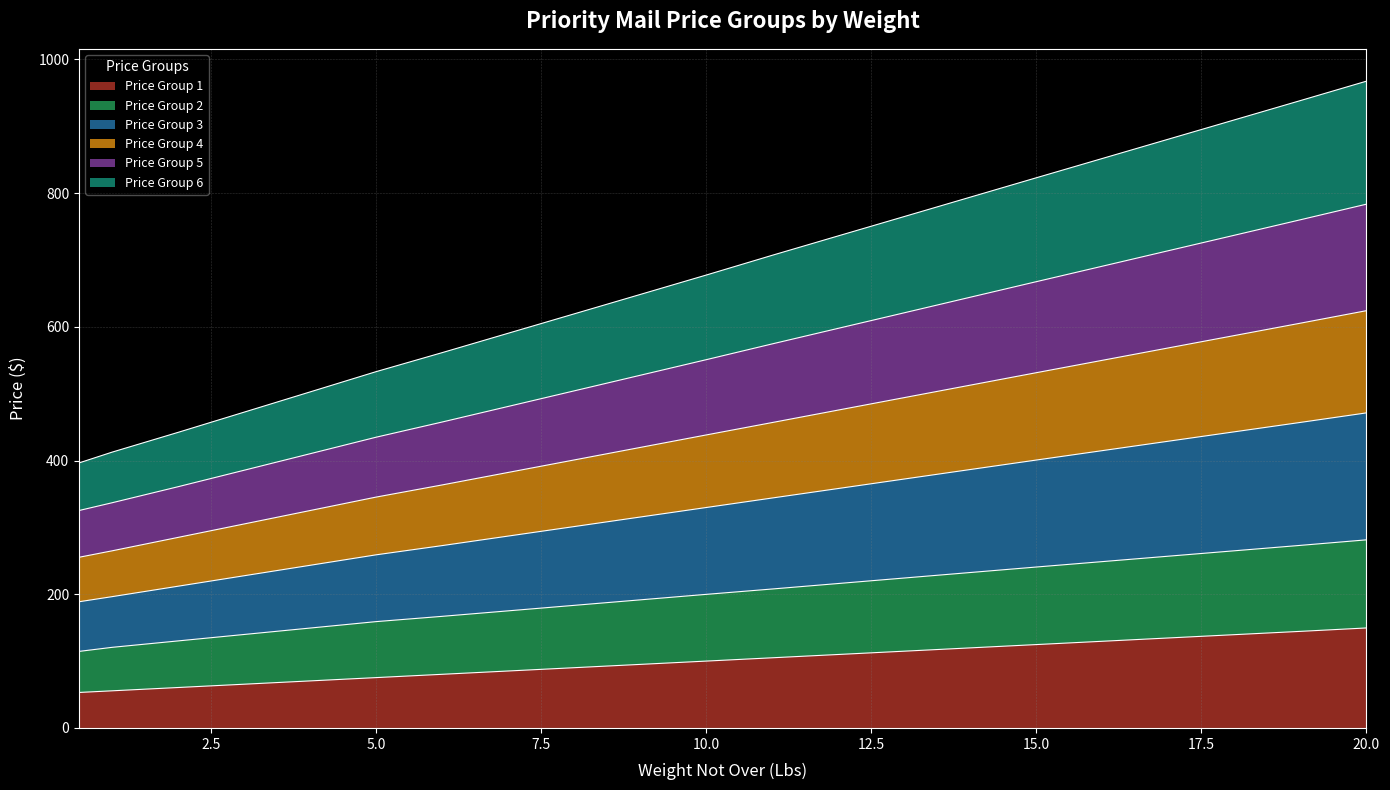

What is the highest value of the Price Group 1 series?

149.6